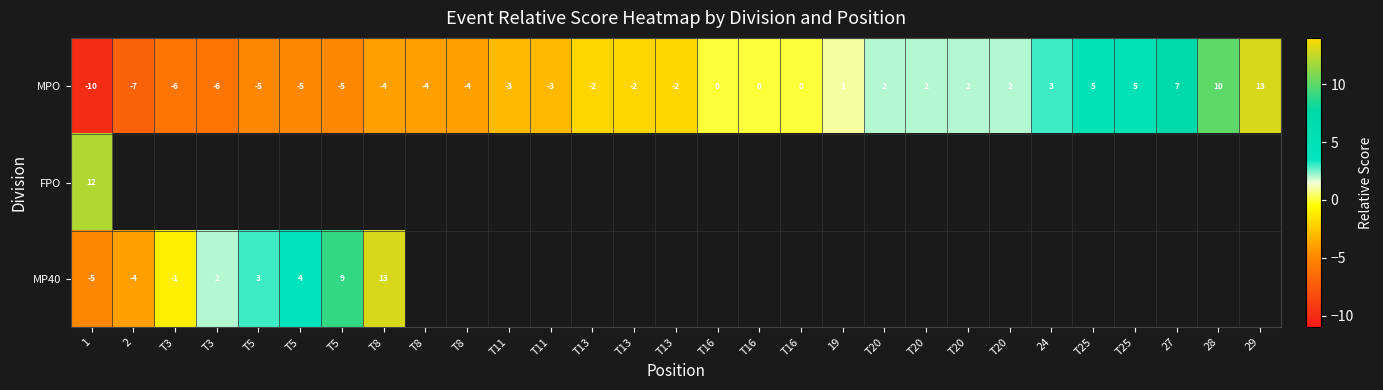

How many distinct data groups are displayed?

3